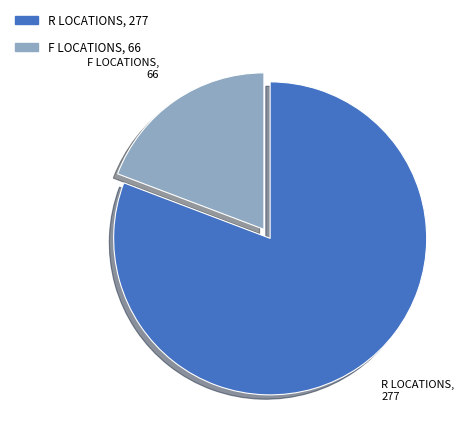

Count the number of slices in the pie.

2